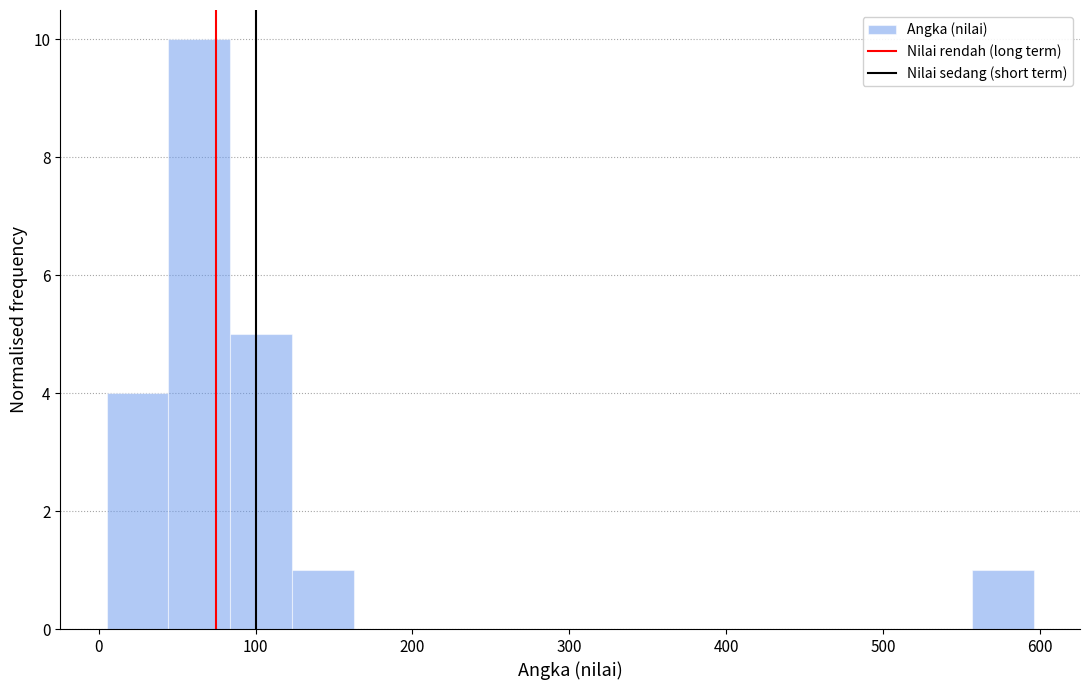

Around what value on the x-axis is the tallest bar? Give the approximate position of its centre, as read against the axis.

60